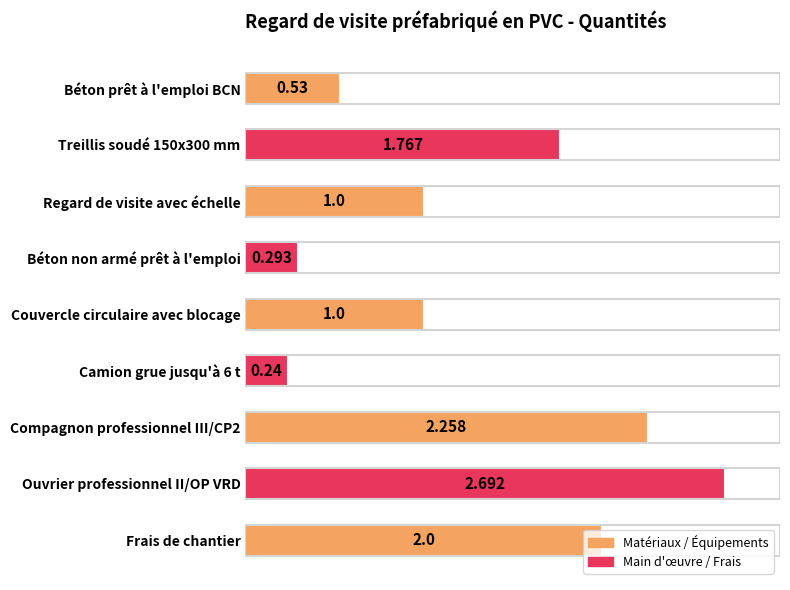

Which has a higher value, Camion grue jusqu'à 6 t or Béton non armé prêt à l'emploi?

Béton non armé prêt à l'emploi